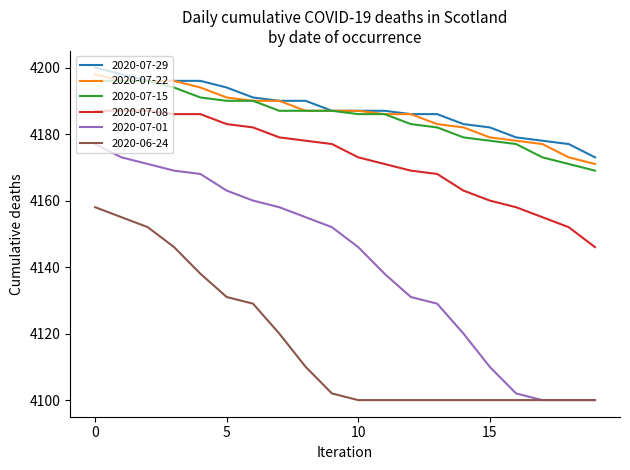

True or false: 2020-06-24 and 2020-07-29 cross at least once.

False